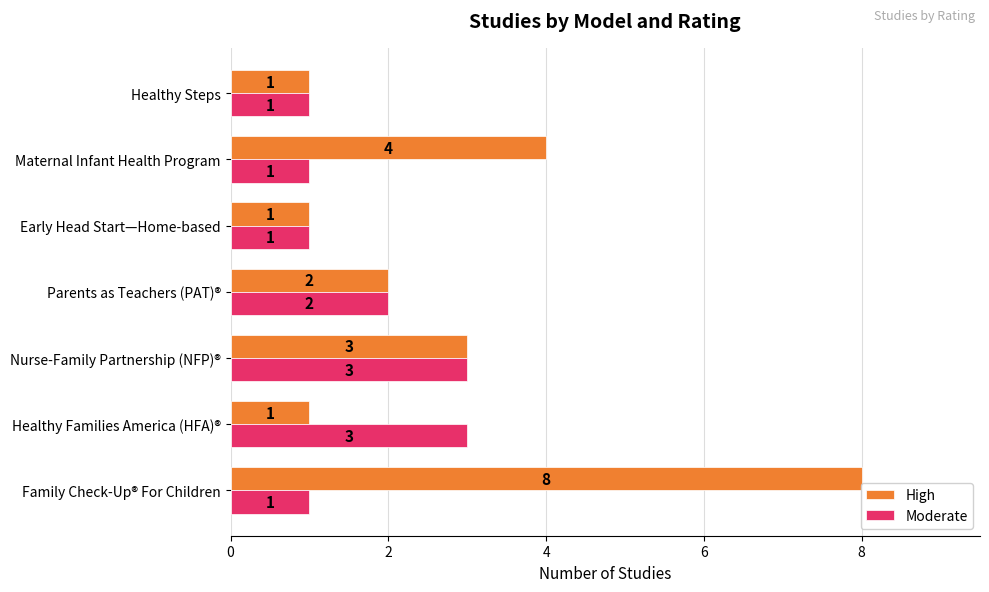

What is the difference between the maximum and minimum values in the High series?

7